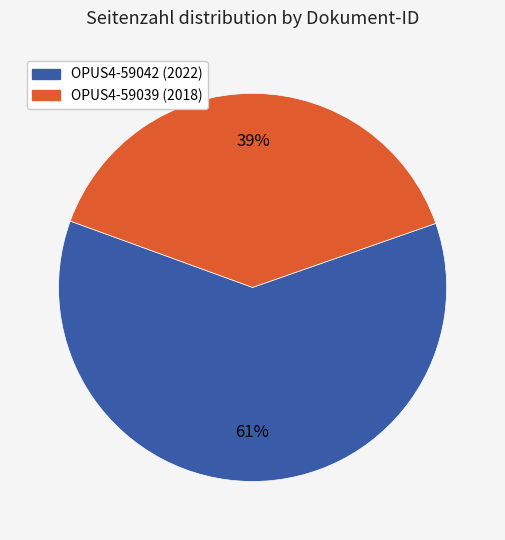

To the nearest percent, what is the combined percentage of OPUS4-59042 and OPUS4-59039?

100%